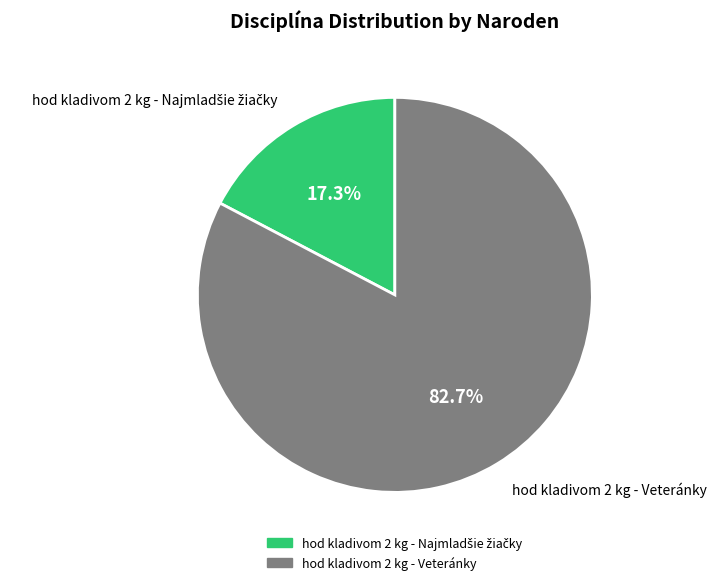

How much of the chart is everything except hod kladivom 2 kg - Veteránky?

17.3%